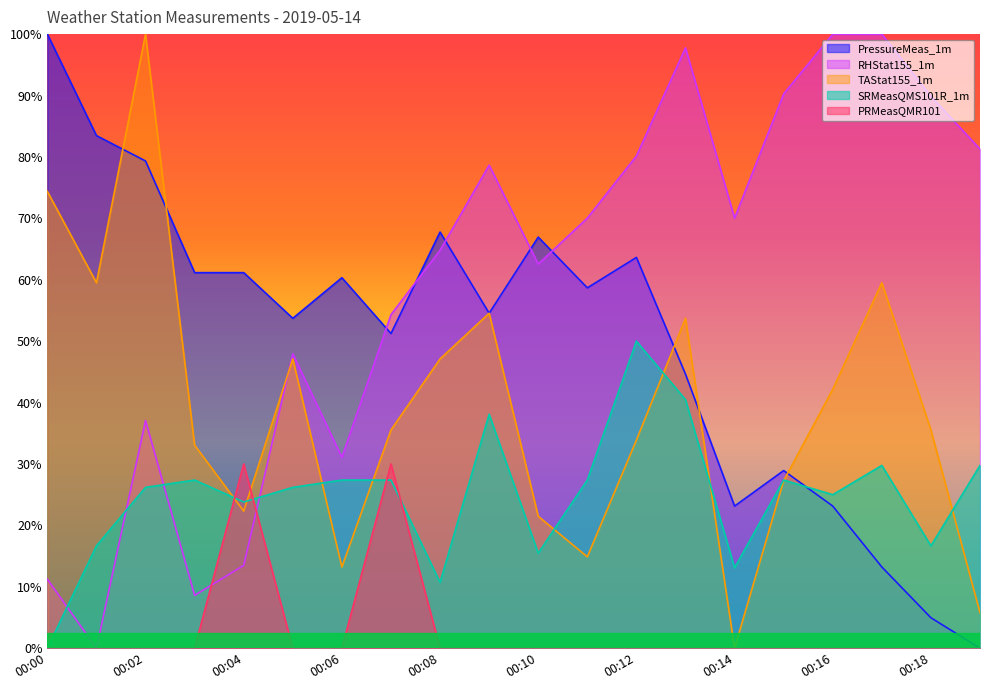

How many lines are shown in the chart?

5